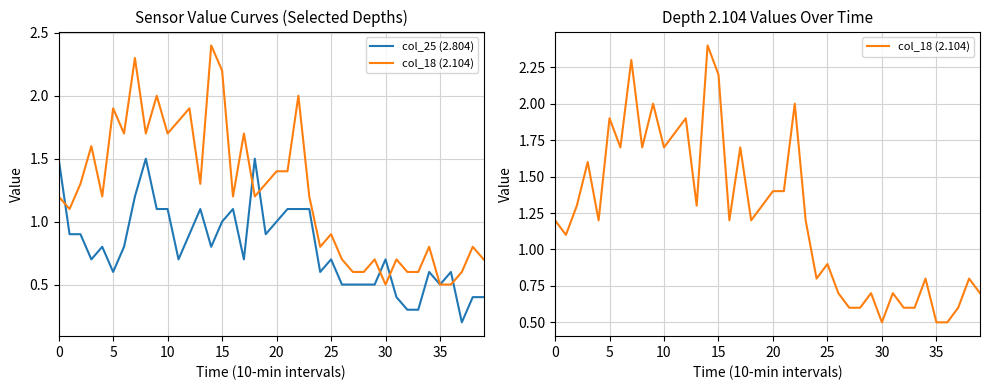

What are all the series names shown in the legend?

col_25 (2.804), col_18 (2.104)